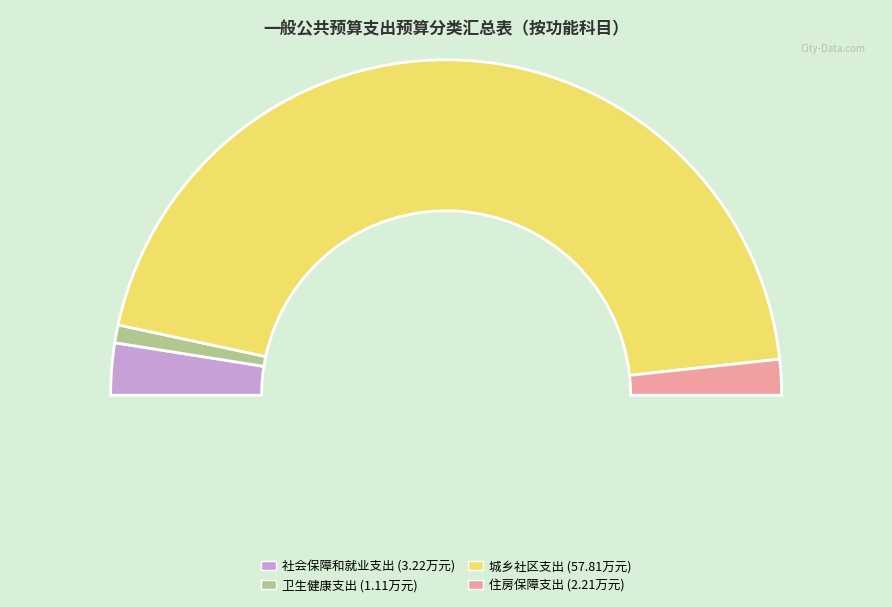

Which has a higher value, 住房保障支出 or 城乡社区支出?

城乡社区支出